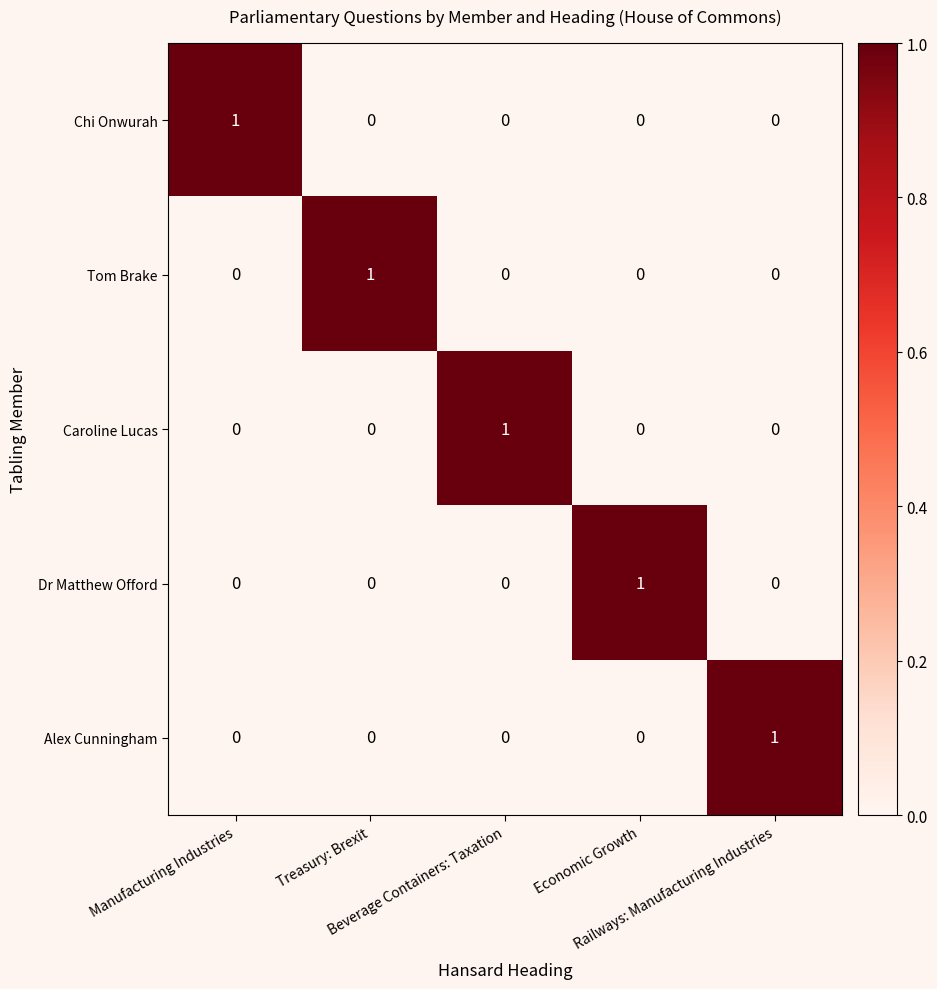

What is the difference between the highest and lowest values at Economic Growth?

1